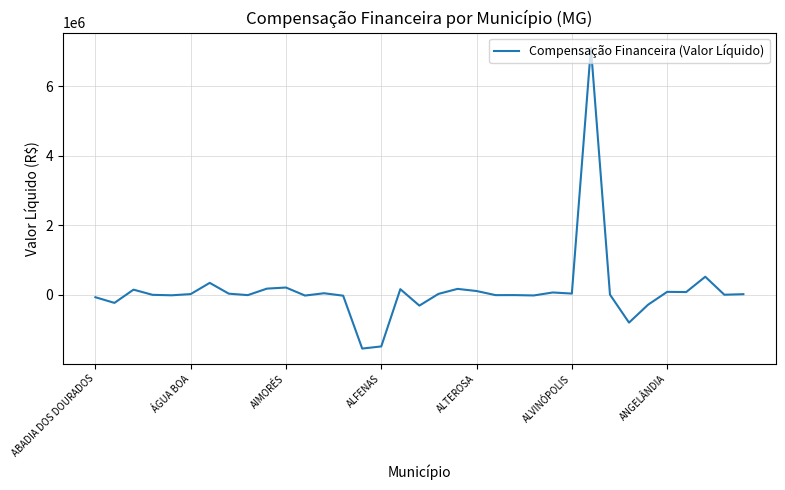

What is the maximum value shown in the chart?

7106406.2